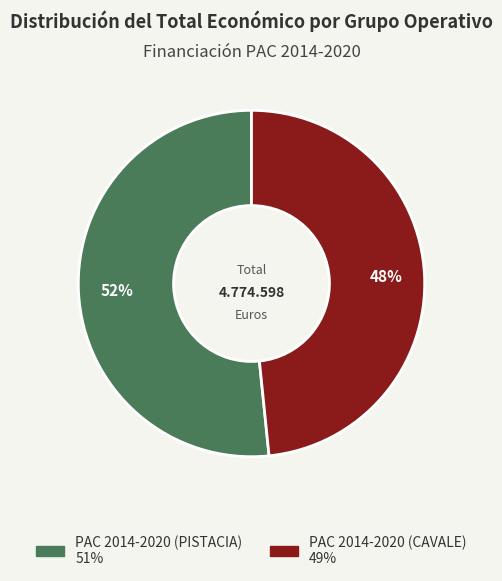

Is the sum of PAC 2014-2020 (CAVALE) and PAC 2014-2020 (PISTACIA) greater than half?

Yes